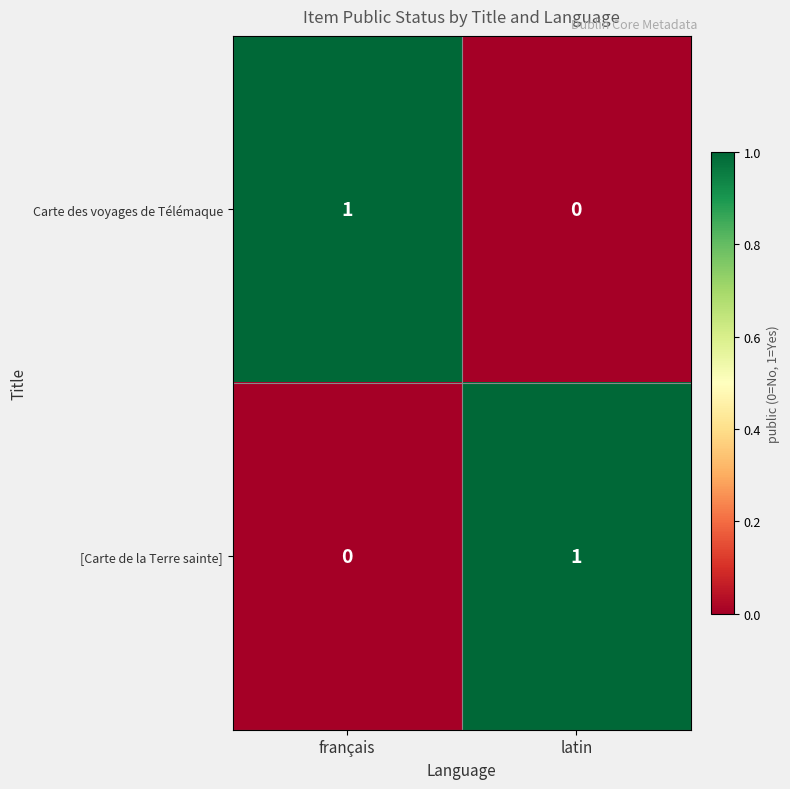

Reading left to right, list all the values displayed in this chart.

Carte des voyages de Télémaque: 1	0
[Carte de la Terre sainte]: 0	1